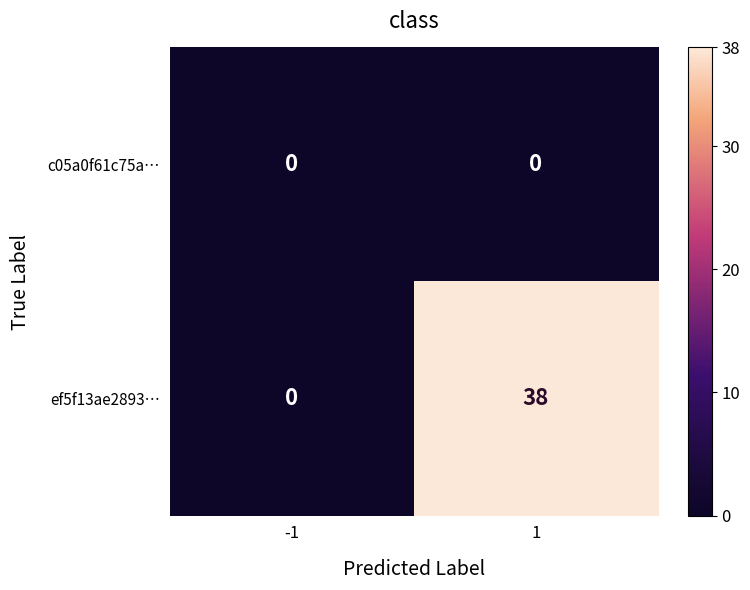

Which series has the largest total across all categories?

ef5f13ae2893…